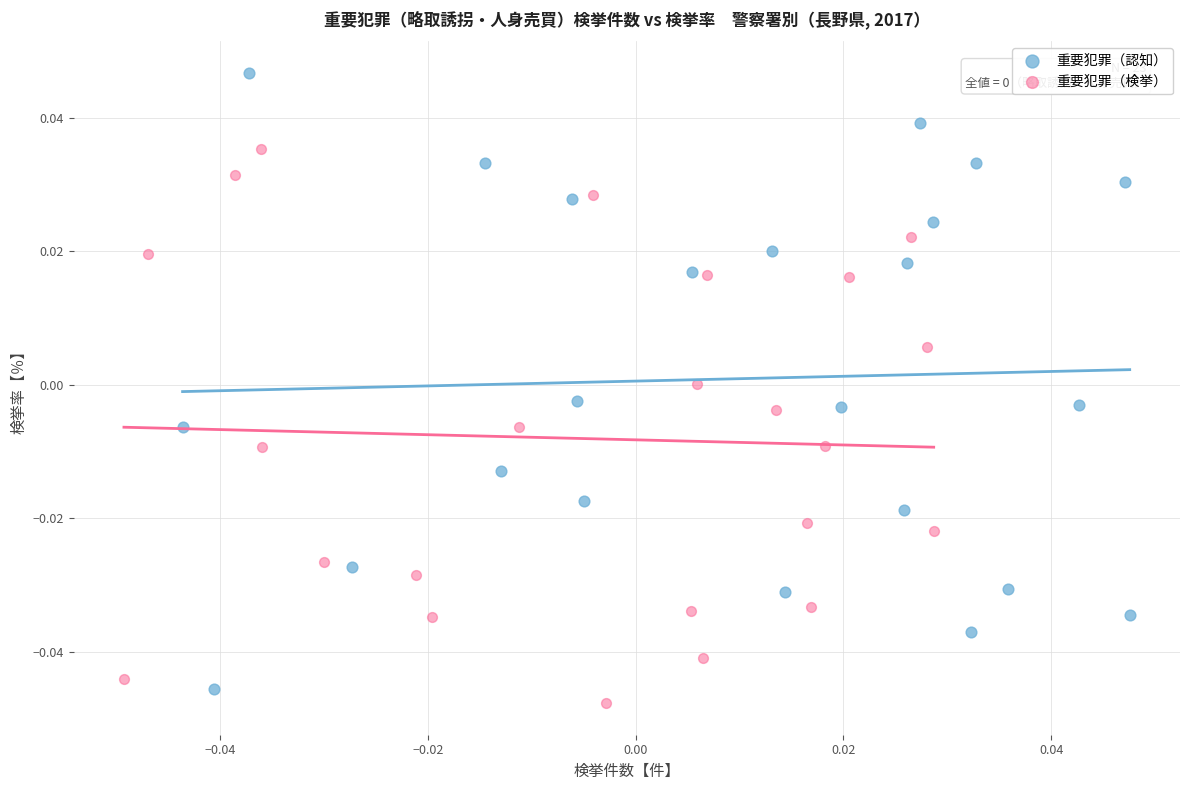

Which series has the largest Y range (max minus min)?

重要犯罪（認知）